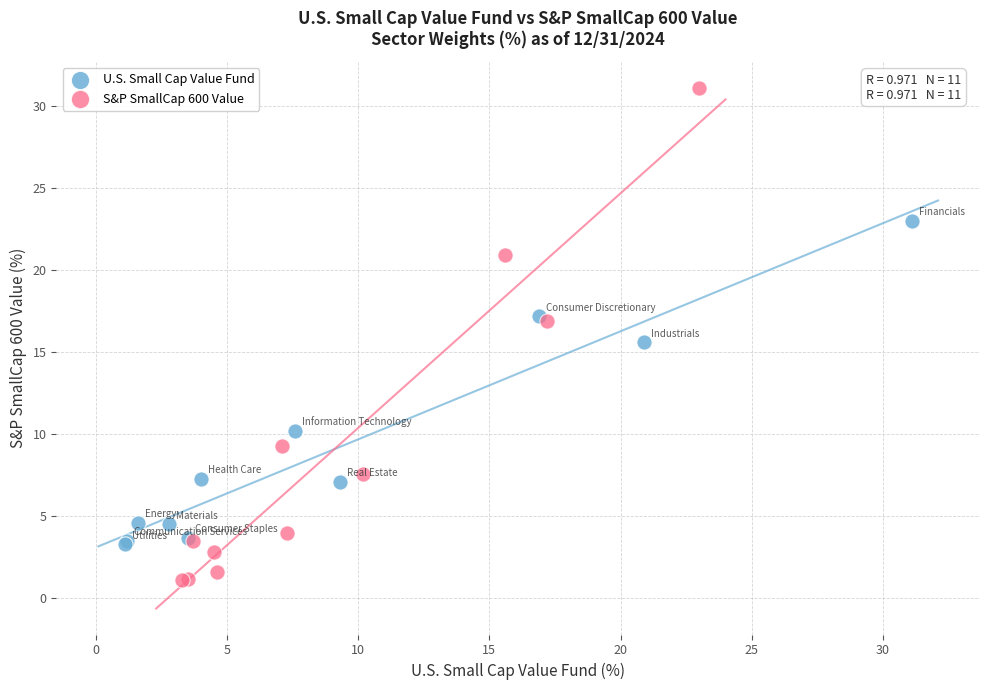

Which series has the widest spread of Y values?

S&P SmallCap 600 Value